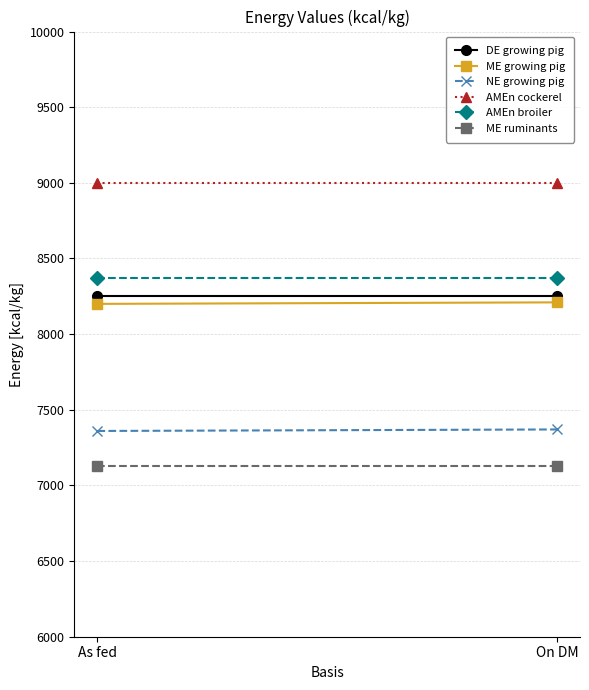

List the series in order of their peak value, lowest first.

ME ruminants, NE growing pig, ME growing pig, DE growing pig, AMEn broiler, AMEn cockerel